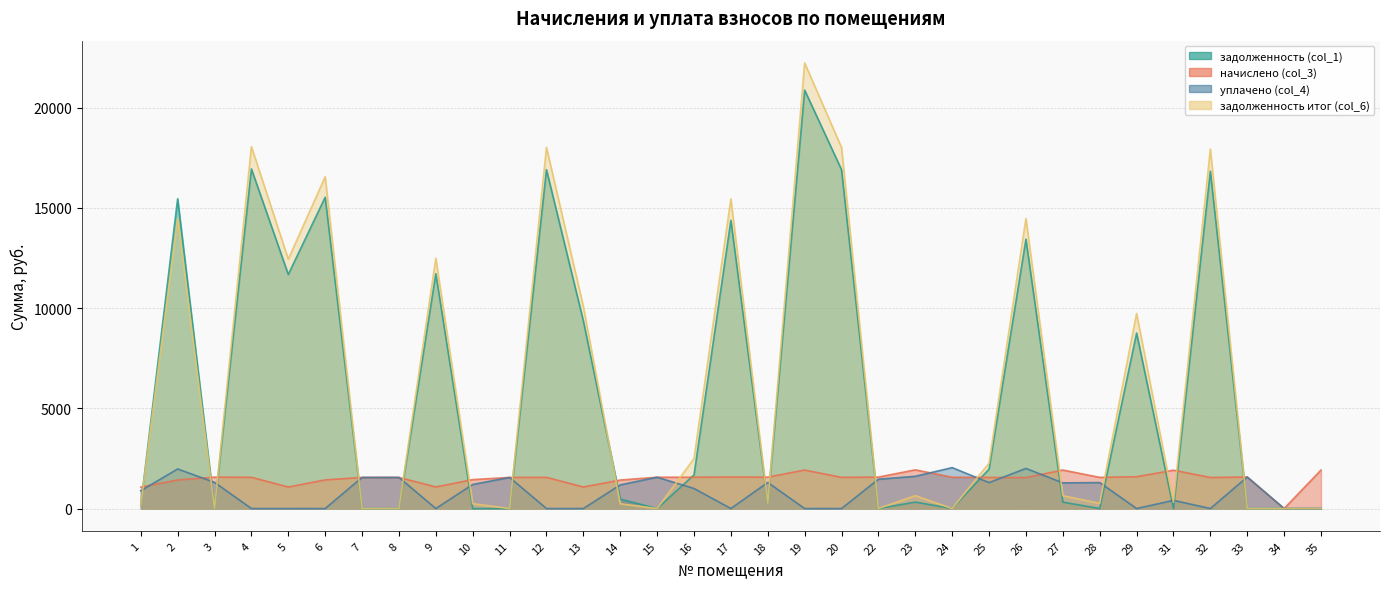

How many values in the задолженность итог (col_6) series are below 640?

16